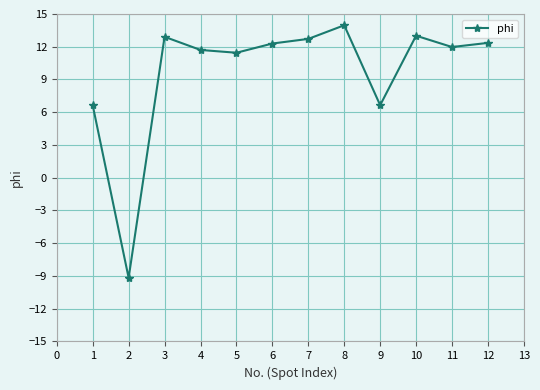

At which category does the chart reach its peak across all series?

8